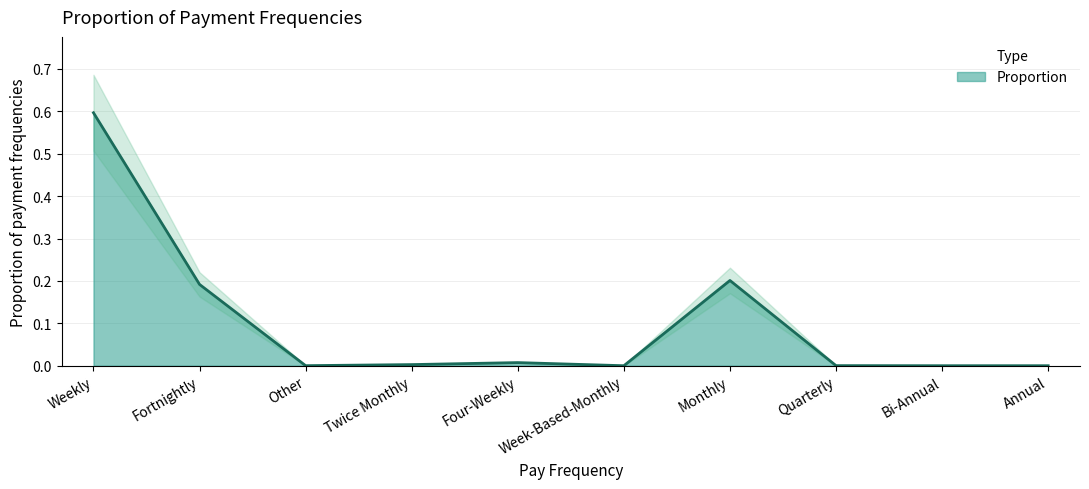

What is the average value?

0.1